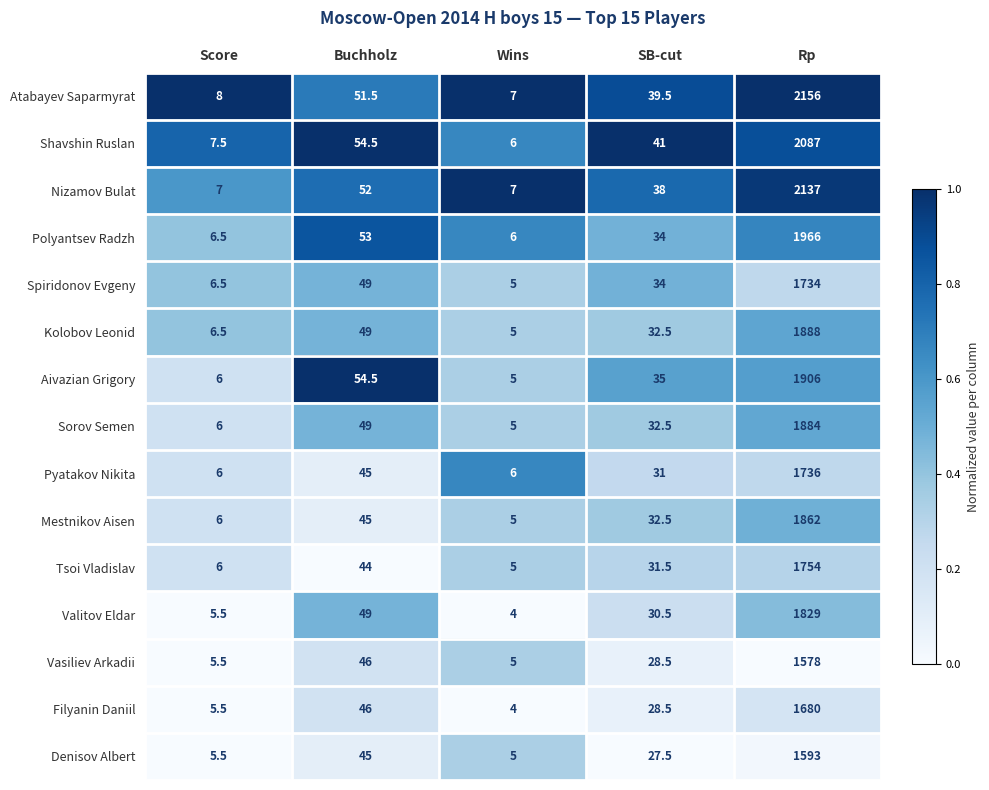

At which category is the sum across all series the highest?

Rp